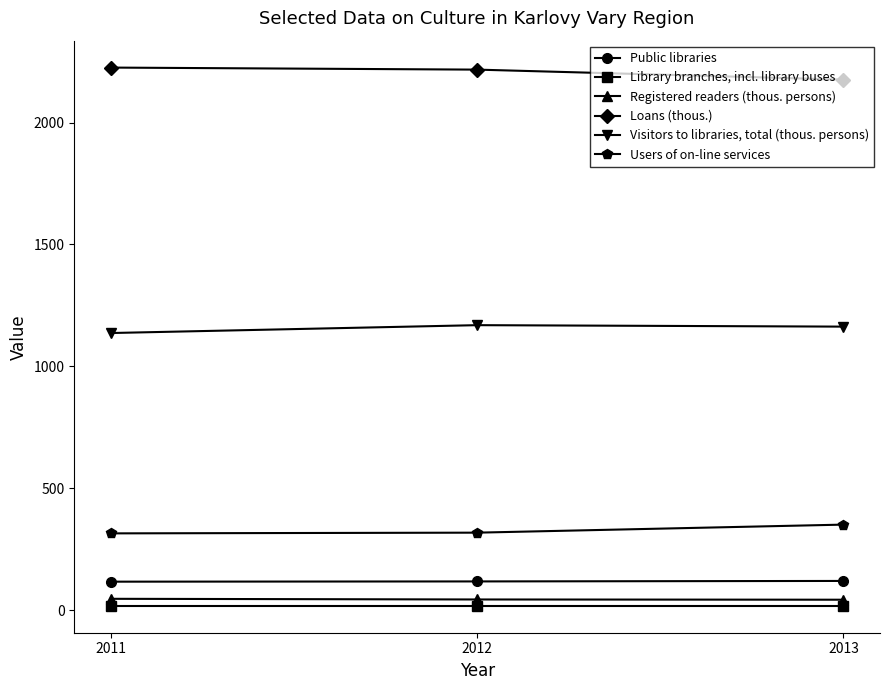

What is the lowest value of the Visitors to libraries, total (thous. persons) series?

1136.7